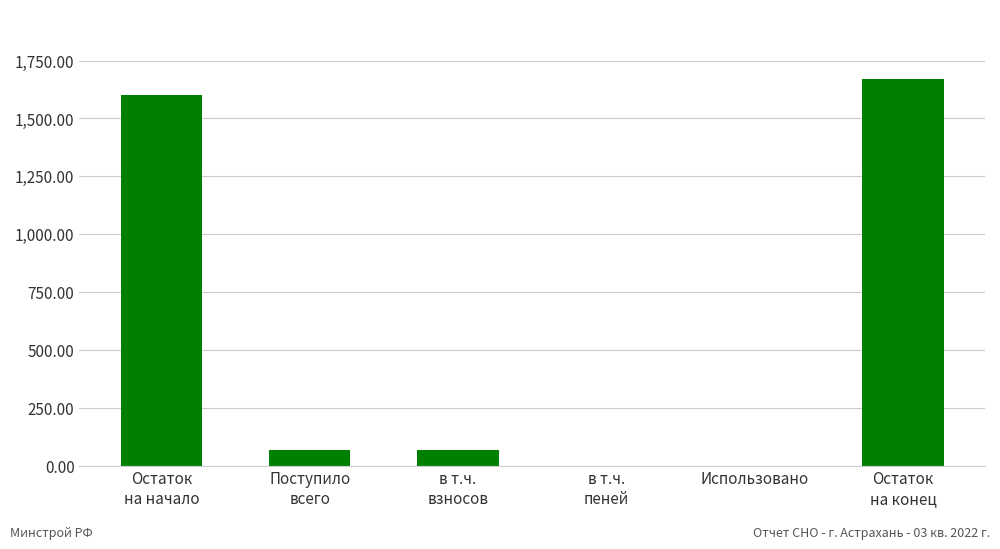

What is the greatest value displayed?

1669.9